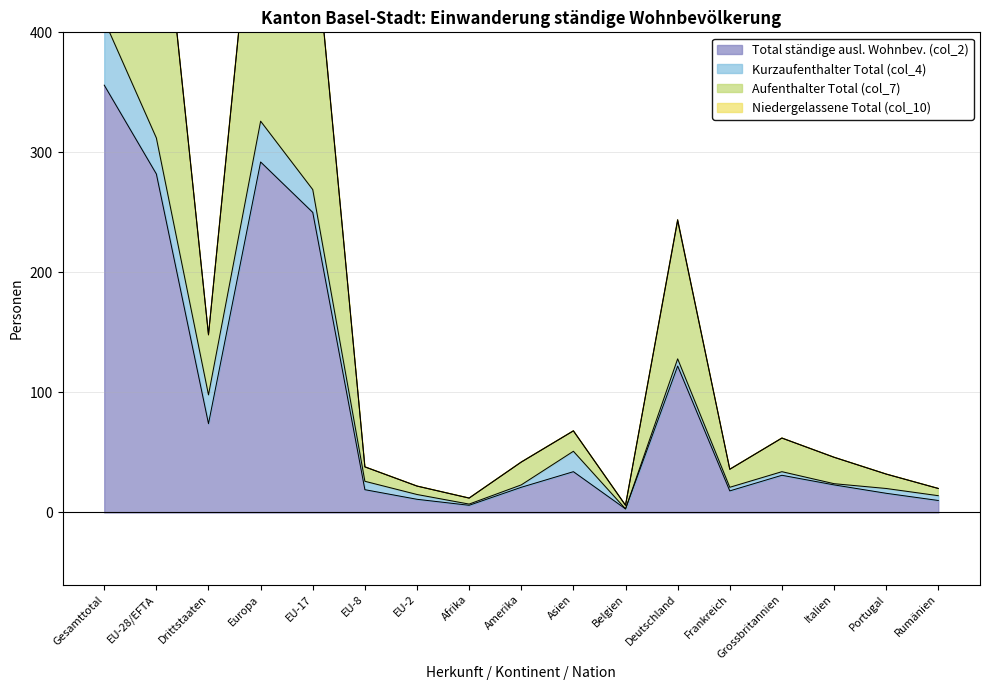

At which category is the sum across all series the highest?

Gesamttotal